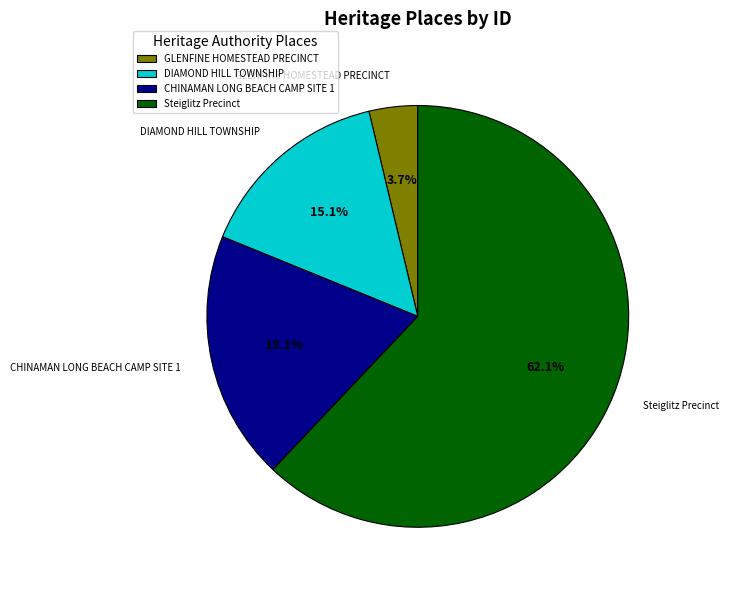

To the nearest percent, what is the average slice percentage?

25%